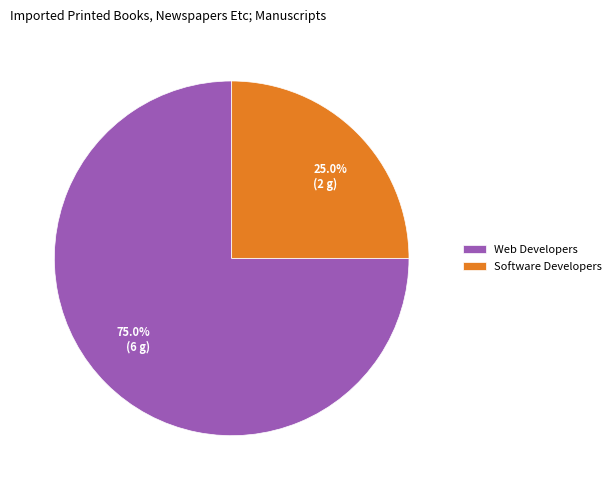

Which slice is the smallest?

Software Developers